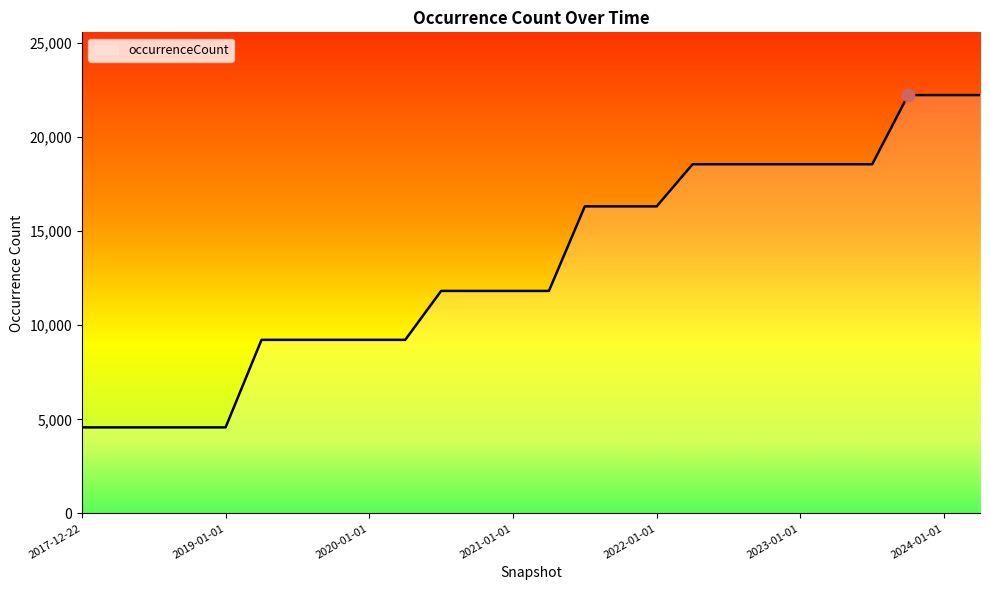

What is the difference between the maximum and minimum values?

17659